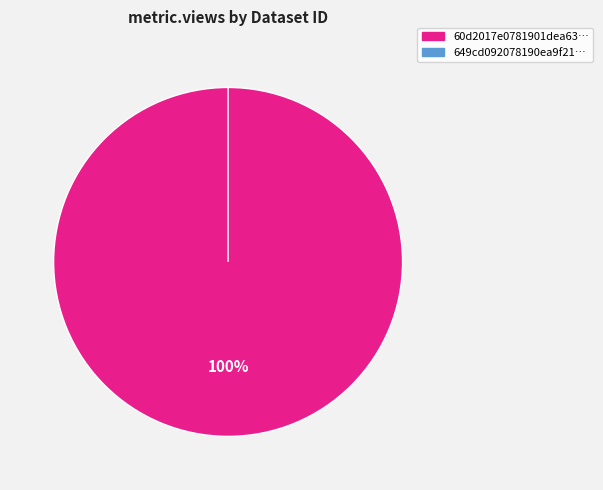

How many slices are in this pie chart?

2